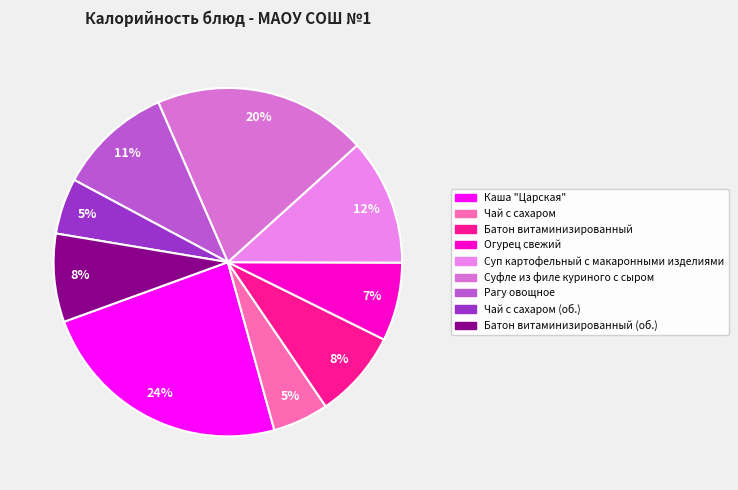

Count the number of slices in the pie.

9